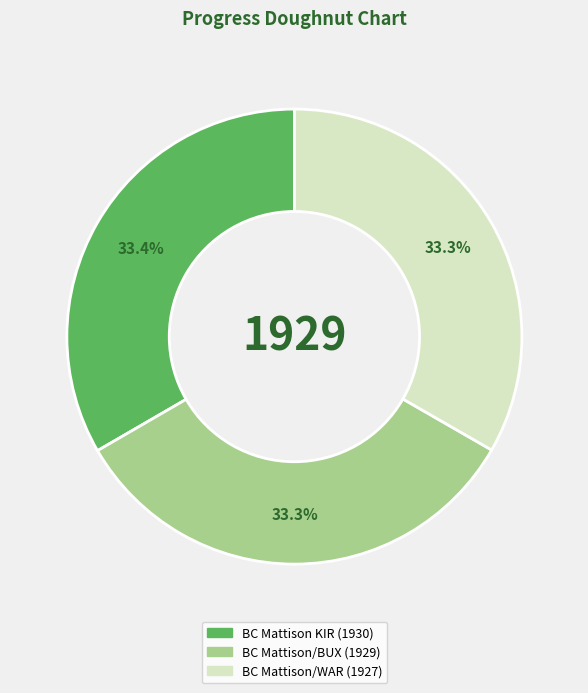

To the nearest percent, what portion does BC Mattison/BUX (1929) represent?

33%